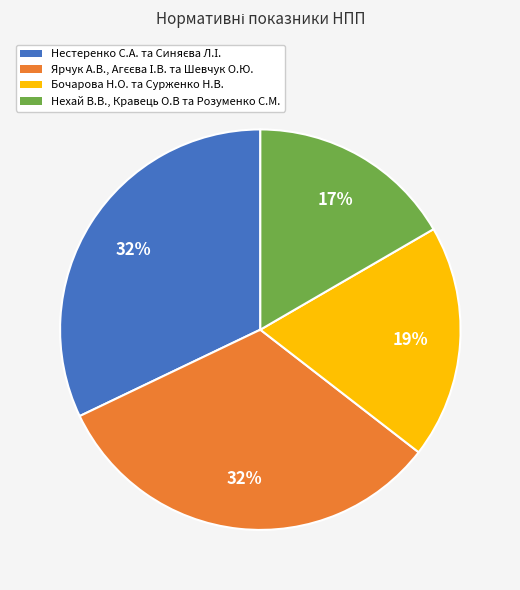

Count the number of slices in the pie.

4